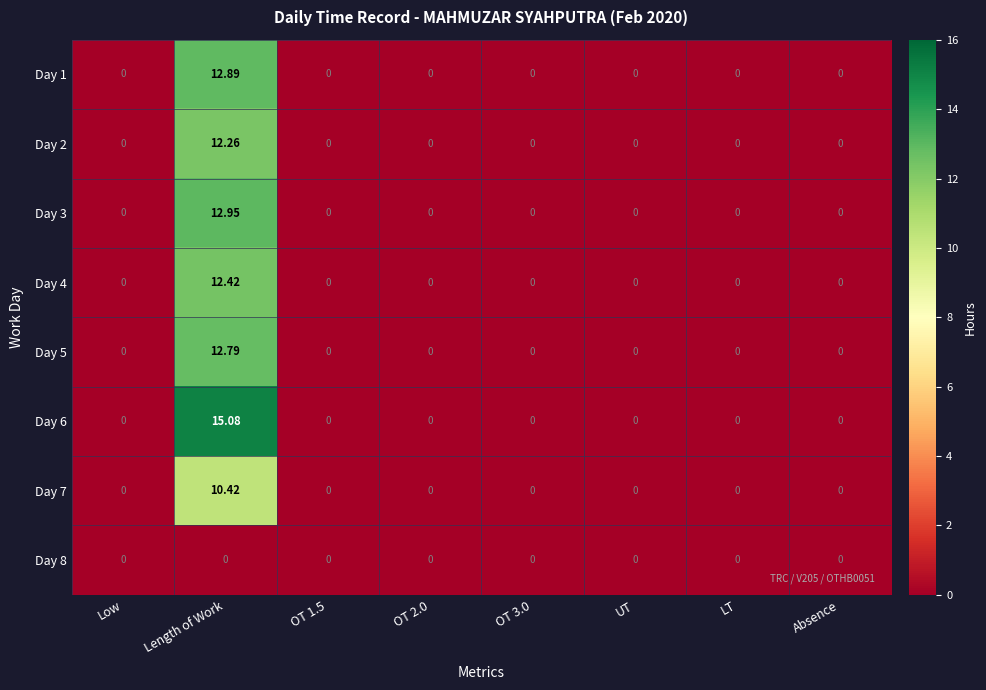

Which category has the highest value in the Day 3 series?

Length of Work